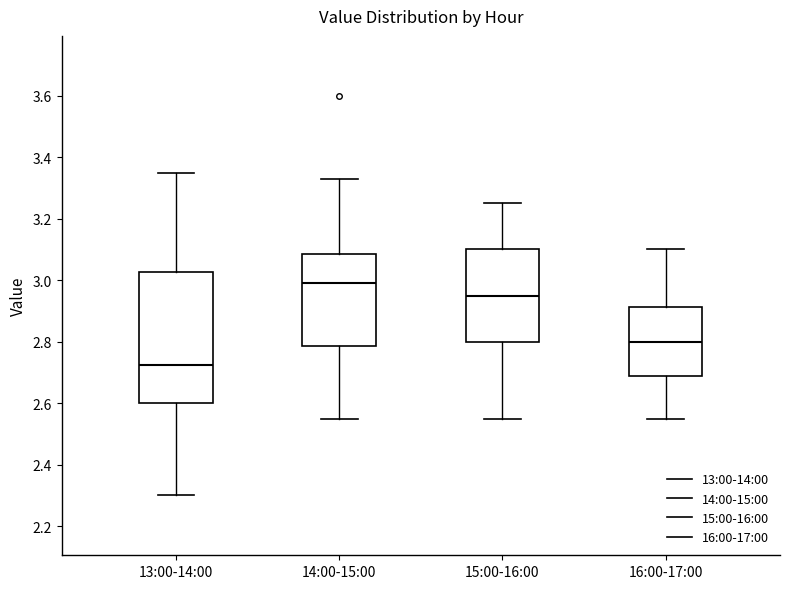

Comparing the boxes themselves (not the whiskers), which one is the tallest?

13:00-14:00